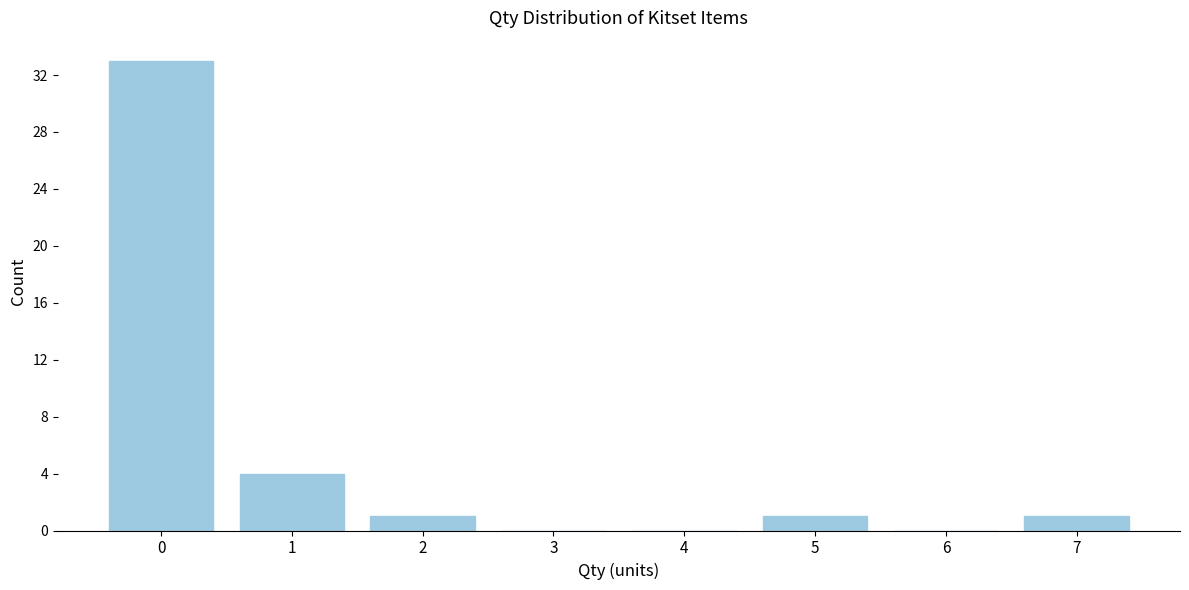

Reading right to left, extract all data points from this chart.

7=1	6=0	5=1	4=0	3=0	2=1	1=4	0=33